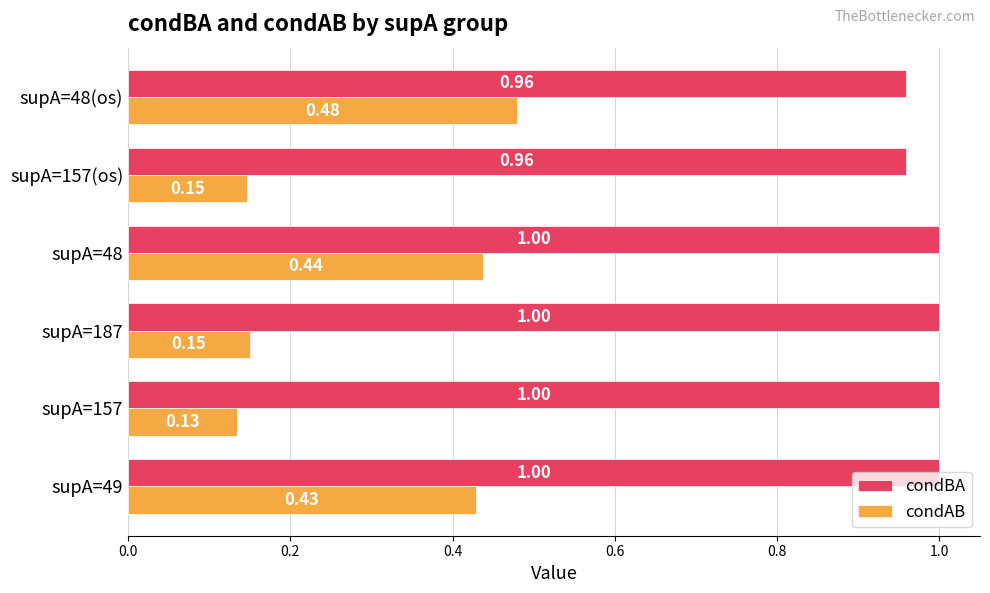

Which series has the widest spread of values?

condAB